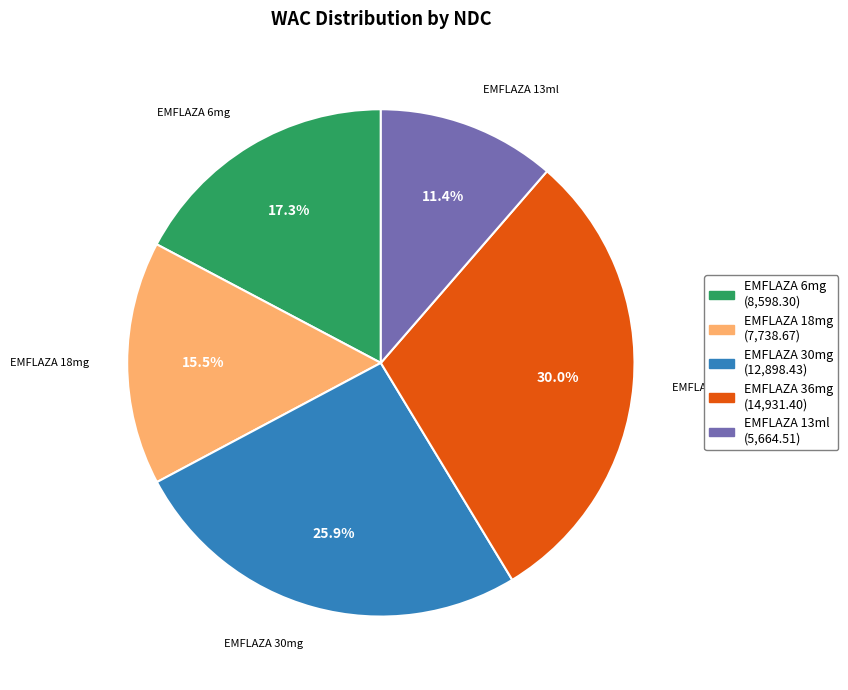

Which category has the smallest portion of the pie?

EMFLAZA 13ml